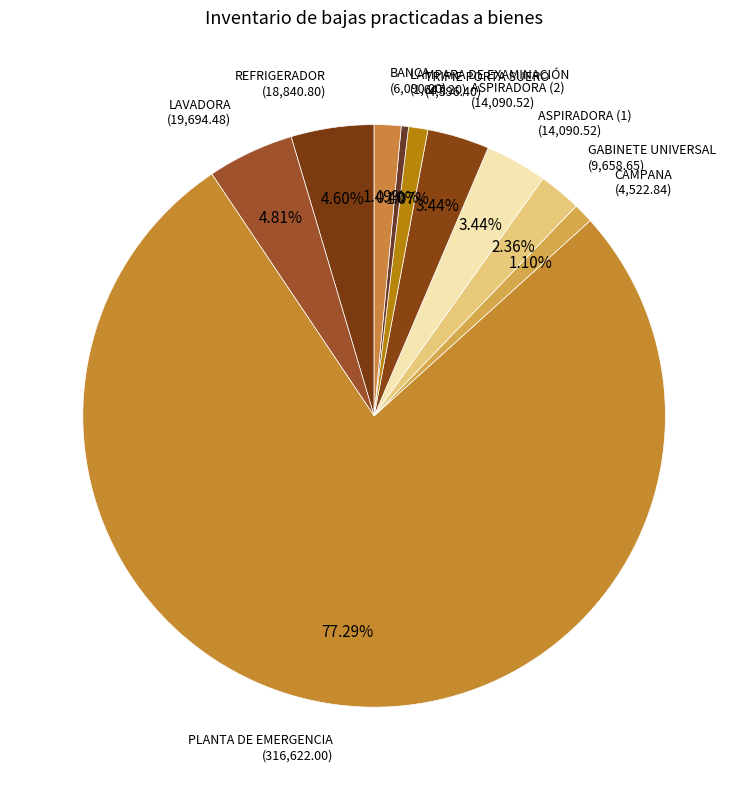

Count the number of slices in the pie.

10